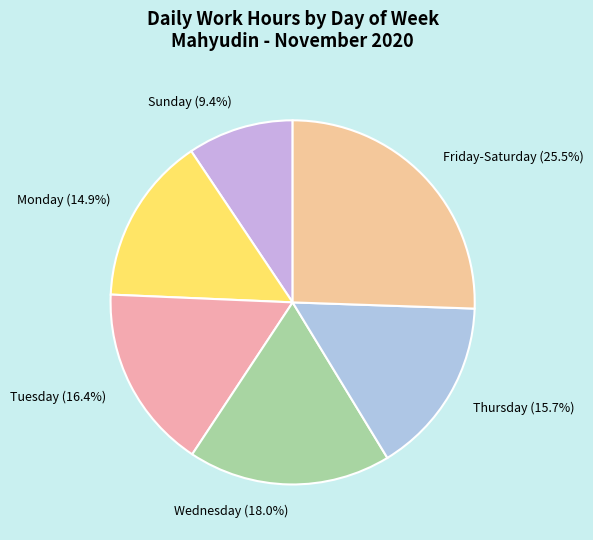

Between Tuesday (16.4%) and Thursday (15.7%), which is larger?

Tuesday (16.4%)